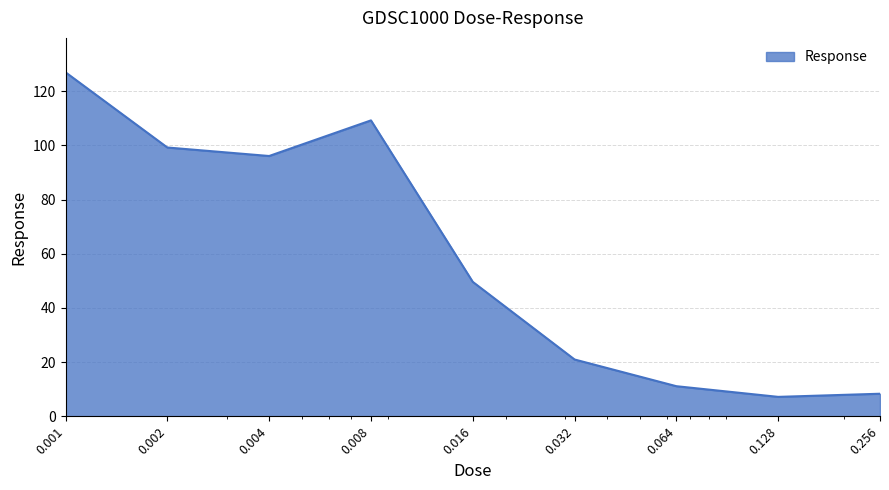

What is the average value?

58.8